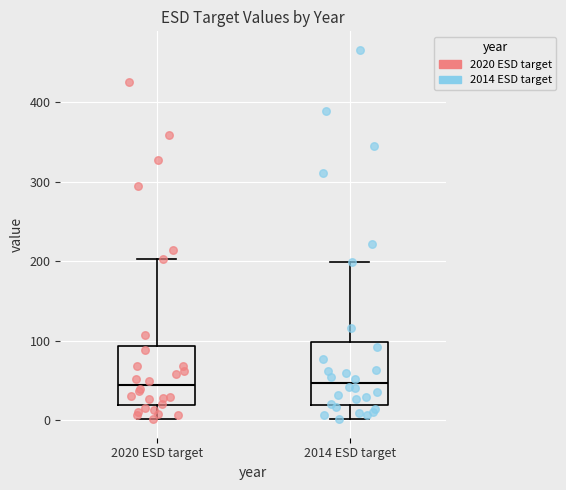

Reading left to right, transcribe this box plot: for each box, give where its median line is, the range the box spans, and where its two whiskers end, as read against the y-axis. The values are not printed on the chart, so give them approximately, as read against the axis.

2020 ESD target: median 40, box 20 to 90, whiskers 0 to 200
2014 ESD target: median 50, box 20 to 100, whiskers 0 to 200